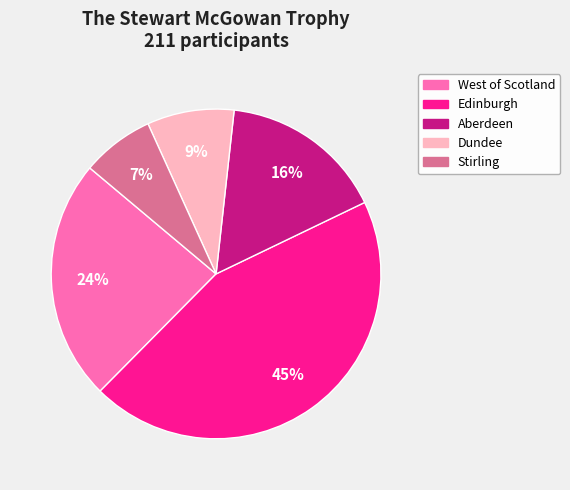

Does any single category account for the majority?

No